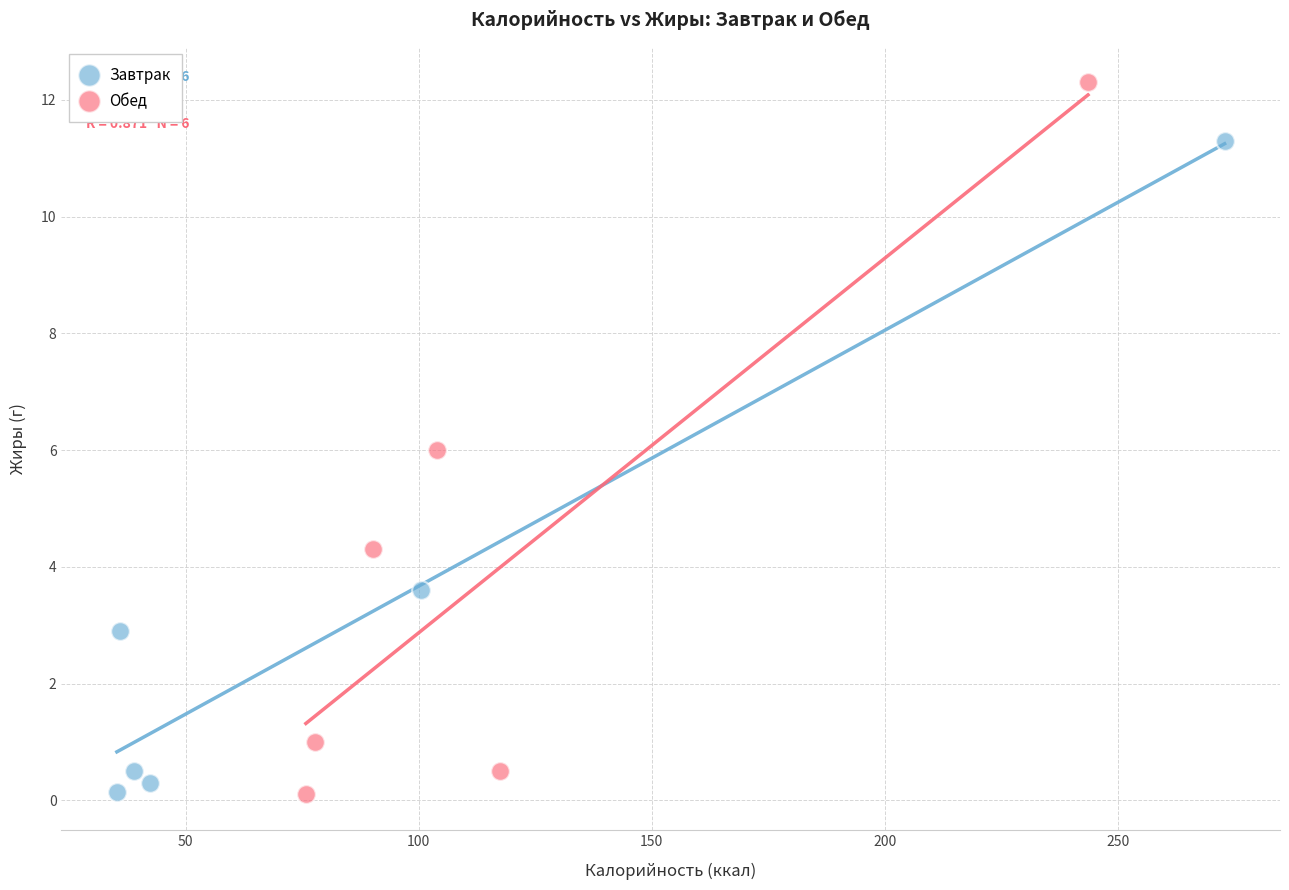

What are all the series names shown in the legend?

Завтрак, Обед